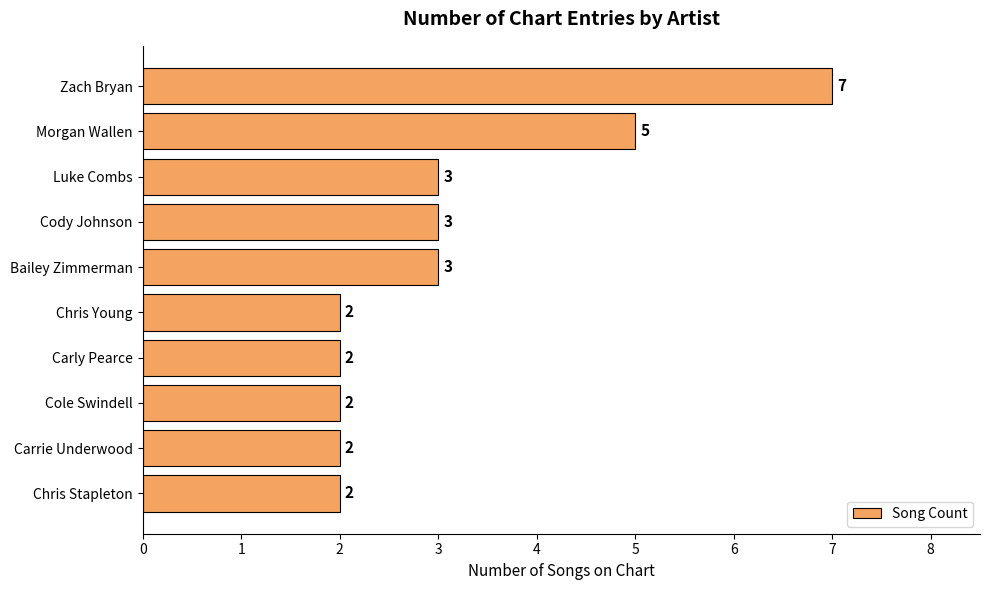

What is the minimum value shown in the chart?

2